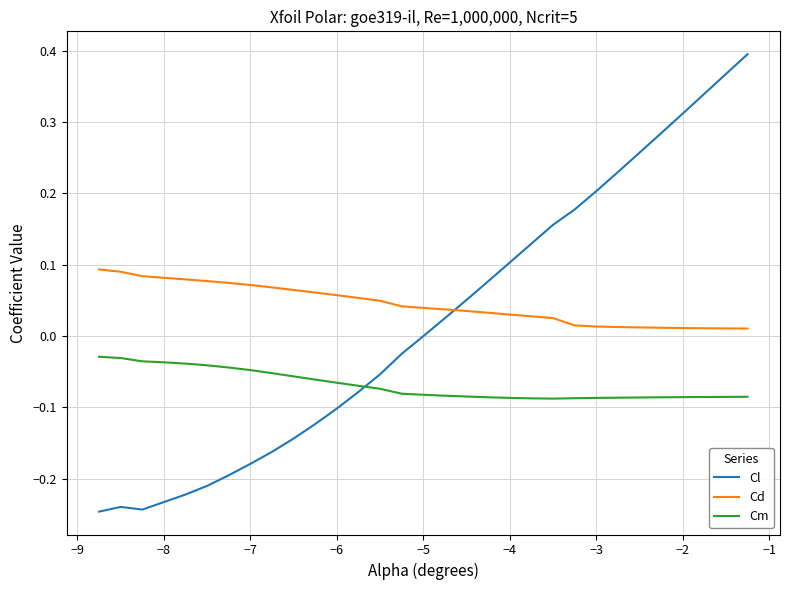

Rank the series by their average value, from highest to lowest.

Cd, Cl, Cm